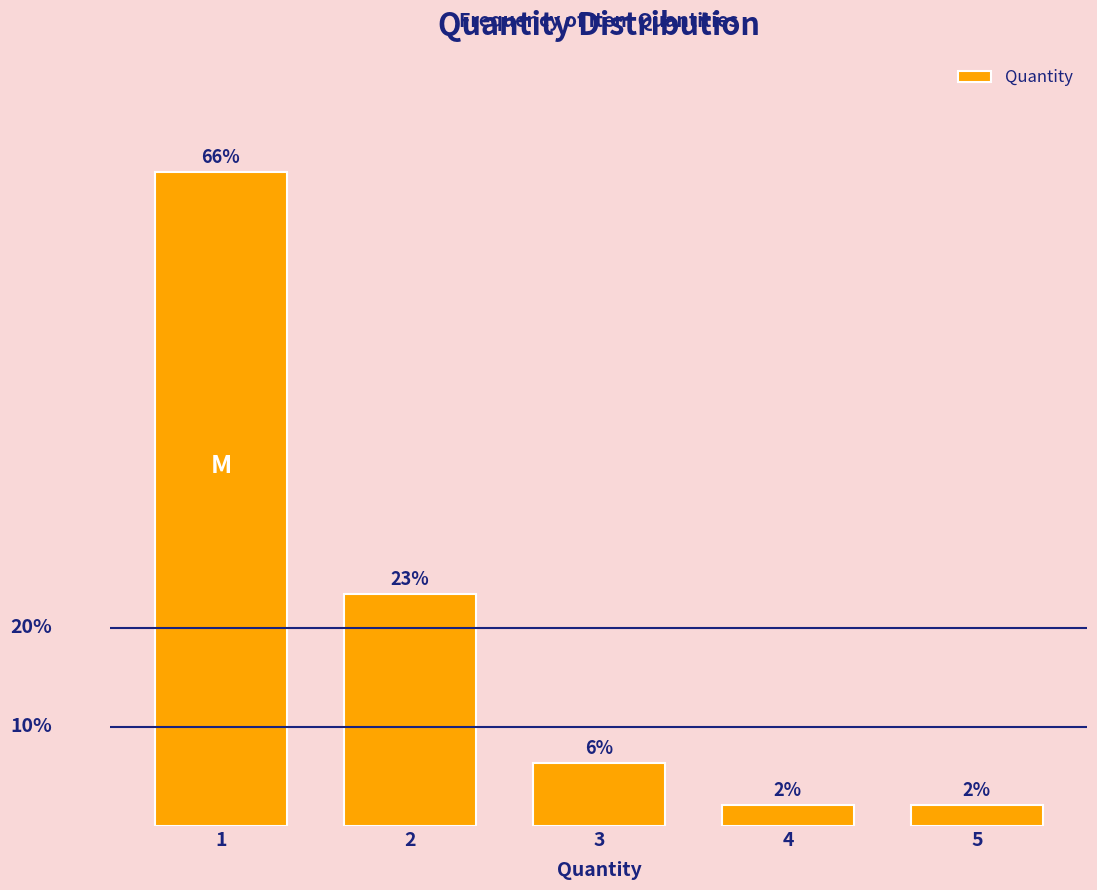

Are the bars horizontal?

No